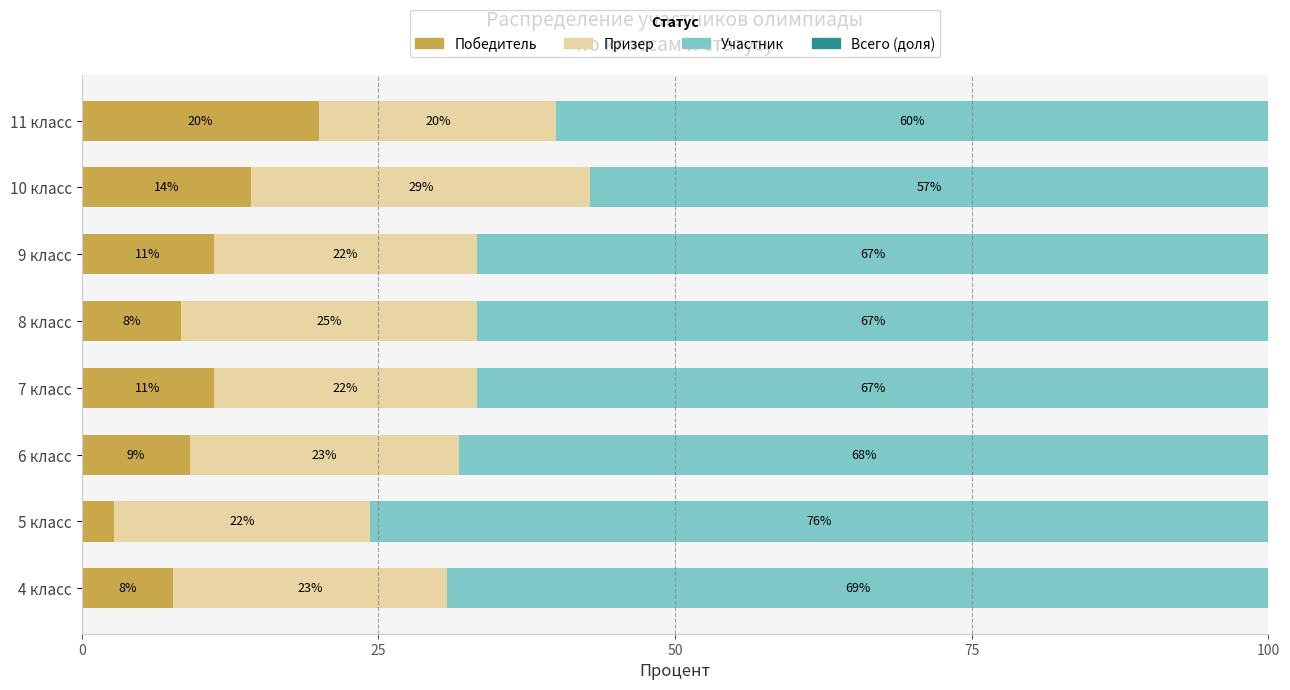

The value of Победитель at 5 класс is 2.7. True or false?

True